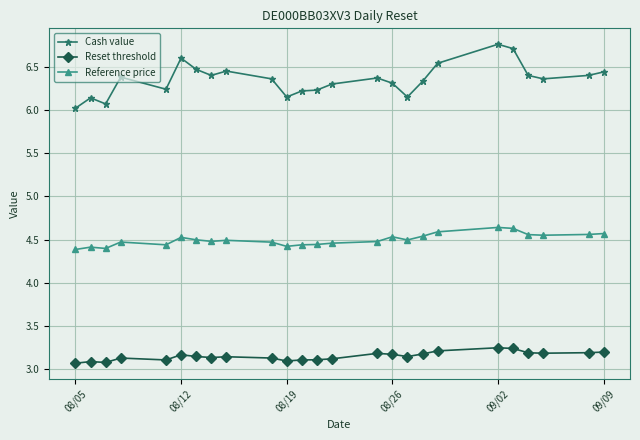

Which series has the largest range (max minus min)?

Cash value